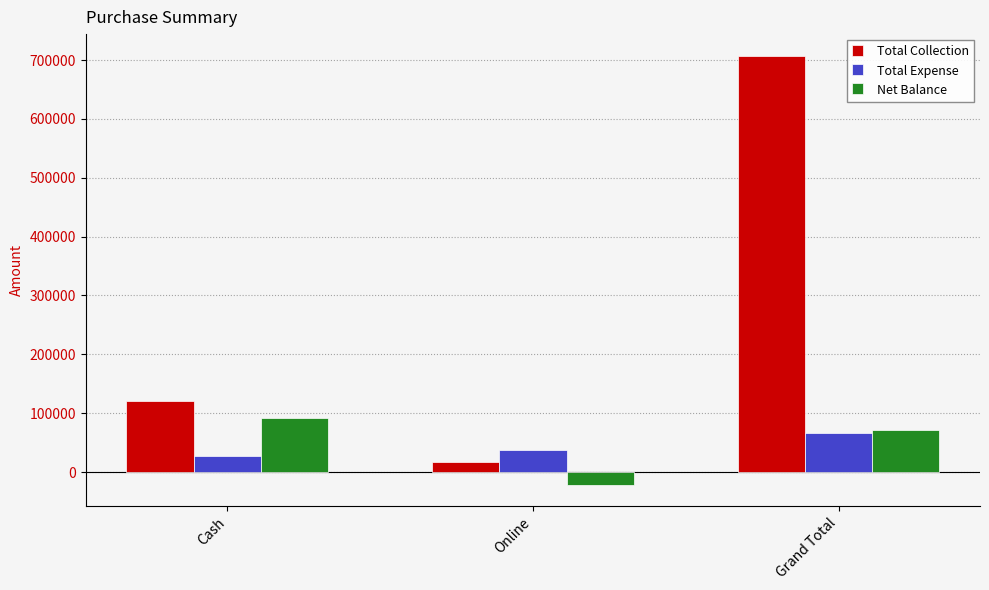

Is it true that Total Collection equals 49235 at Cash?

False